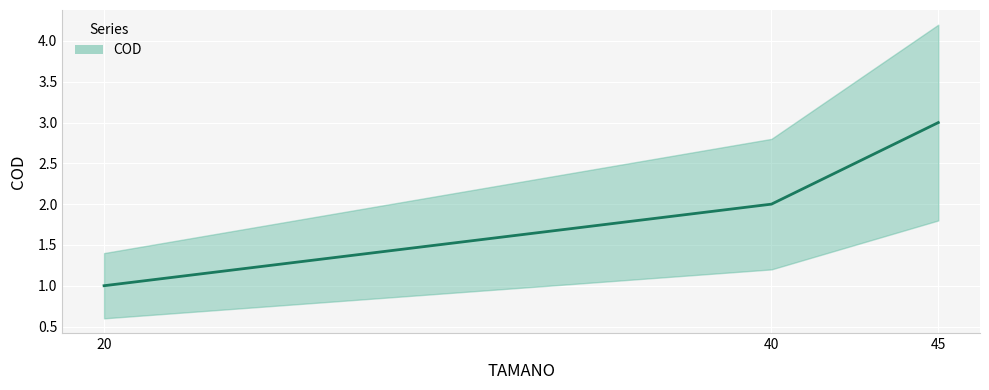

Which has a higher value, 20 or 40?

40